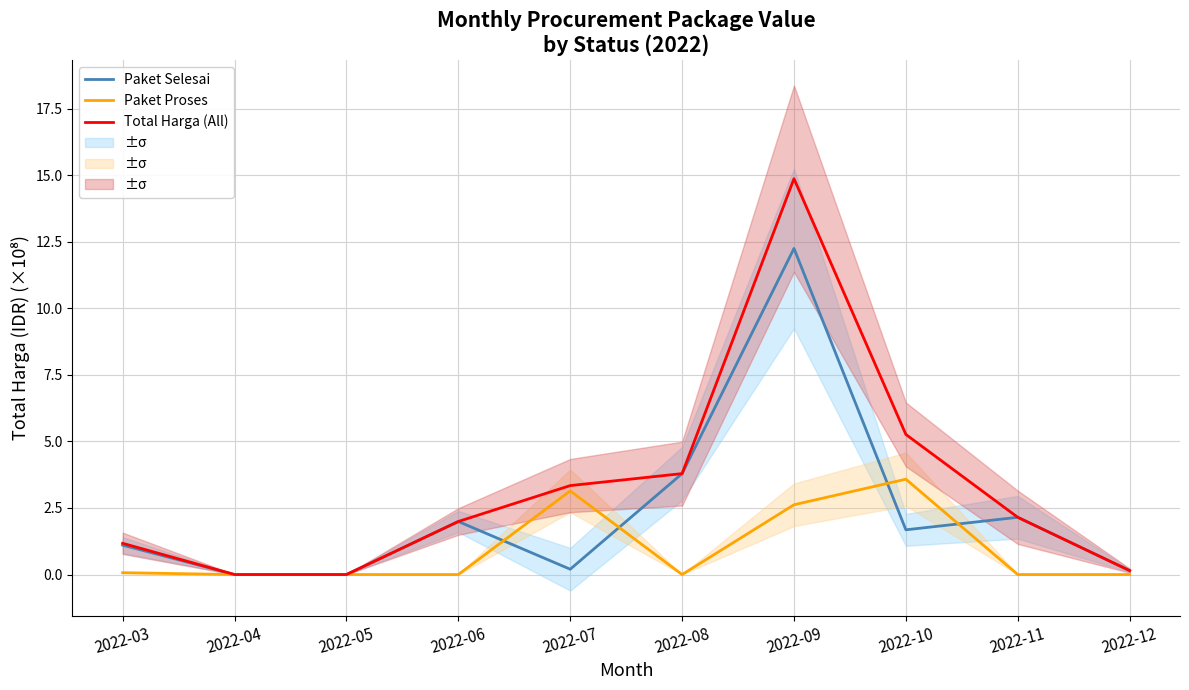

Reading left to right, transcribe all the data shown in this chart.

Paket Selesai: 2022-03=1.1	2022-04=0.0	2022-05=0.0	2022-06=2.0	2022-07=0.2	2022-08=3.8	2022-09=12.2	2022-10=1.7	2022-11=2.1	2022-12=0.1
Paket Proses: 2022-03=0.1	2022-04=0.0	2022-05=0.0	2022-06=0.0	2022-07=3.1	2022-08=0.0	2022-09=2.6	2022-10=3.6	2022-11=0.0	2022-12=0.0
Total Harga (All): 2022-03=1.2	2022-04=0.0	2022-05=0.0	2022-06=2.0	2022-07=3.3	2022-08=3.8	2022-09=14.9	2022-10=5.3	2022-11=2.1	2022-12=0.1